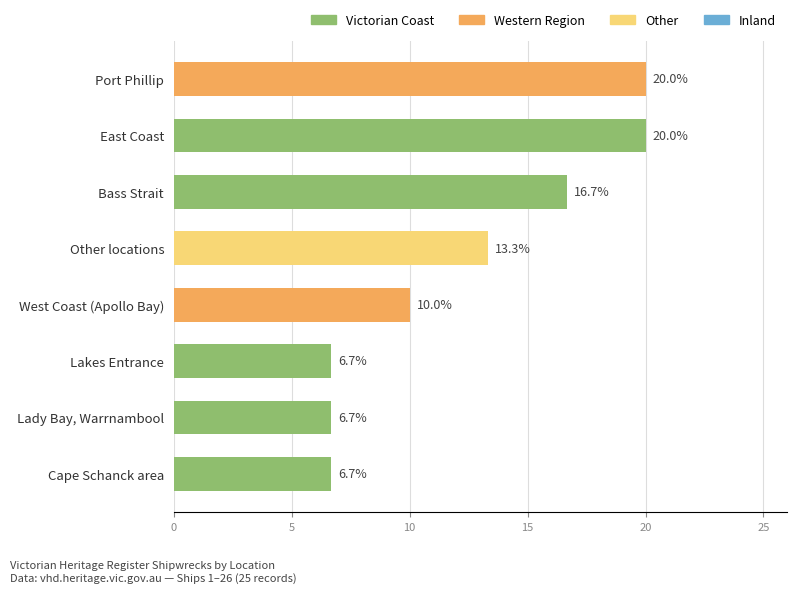

Which has a higher value, Bass Strait or Lady Bay, Warrnambool?

Bass Strait